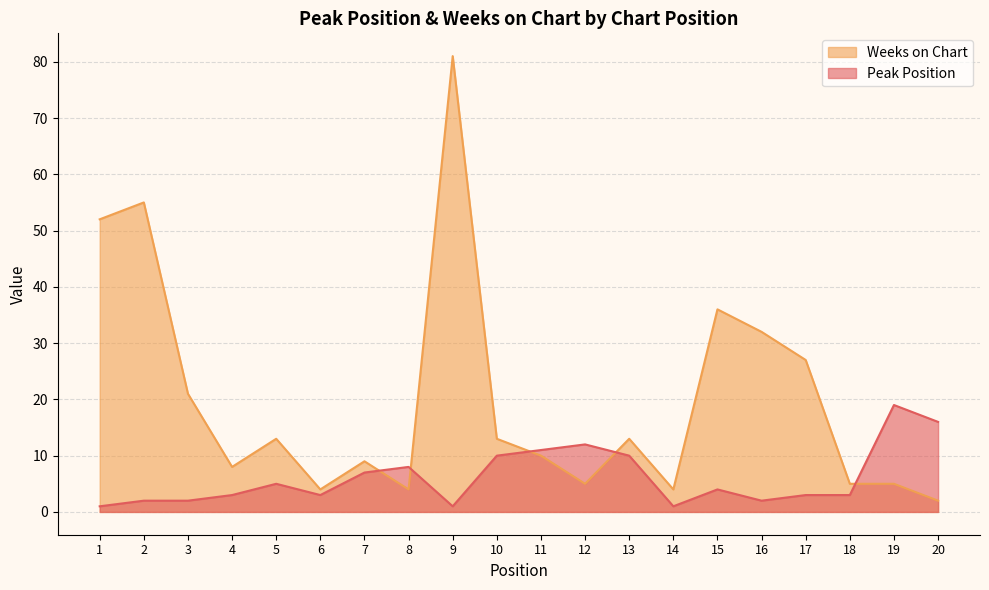

What value does the Peak Position series have at 17?

3